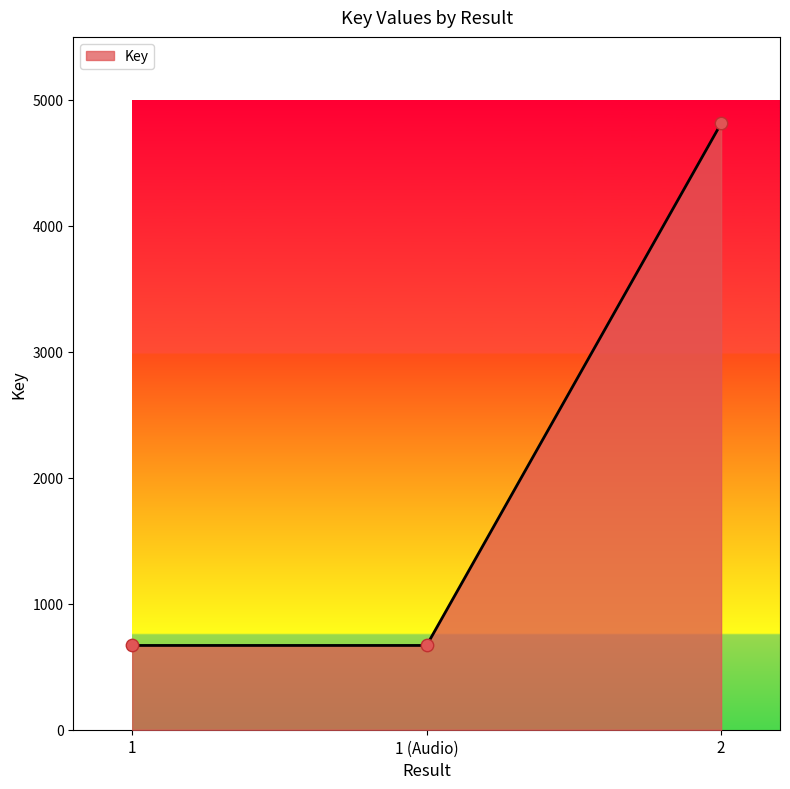

What is the change in value from 1 (Audio) to 2?

+4144